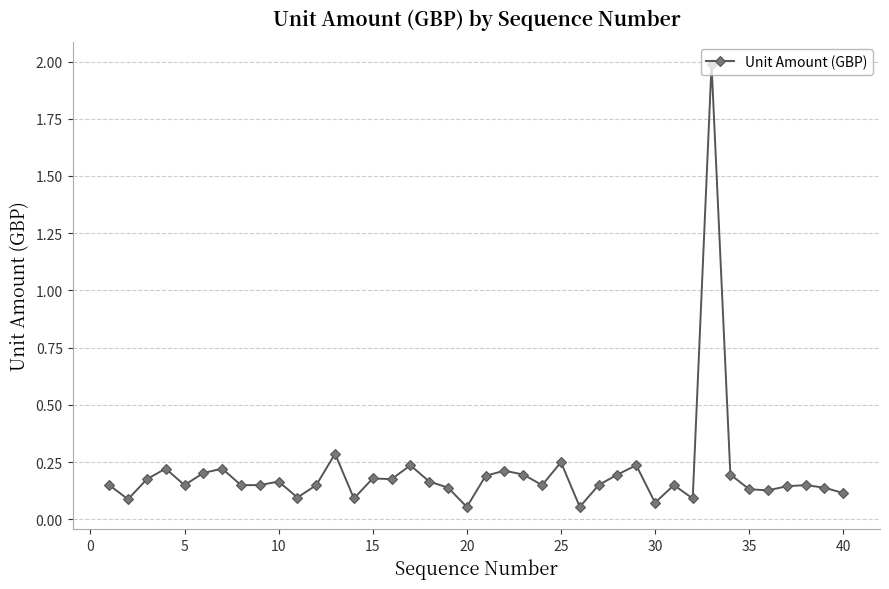

What is the difference between the maximum and minimum values?

1.9